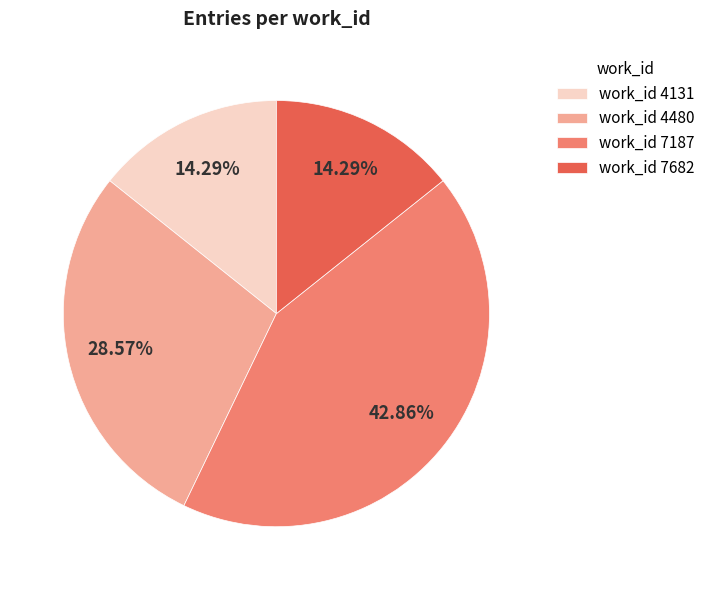

Is work_id 4480 the majority of the pie?

No